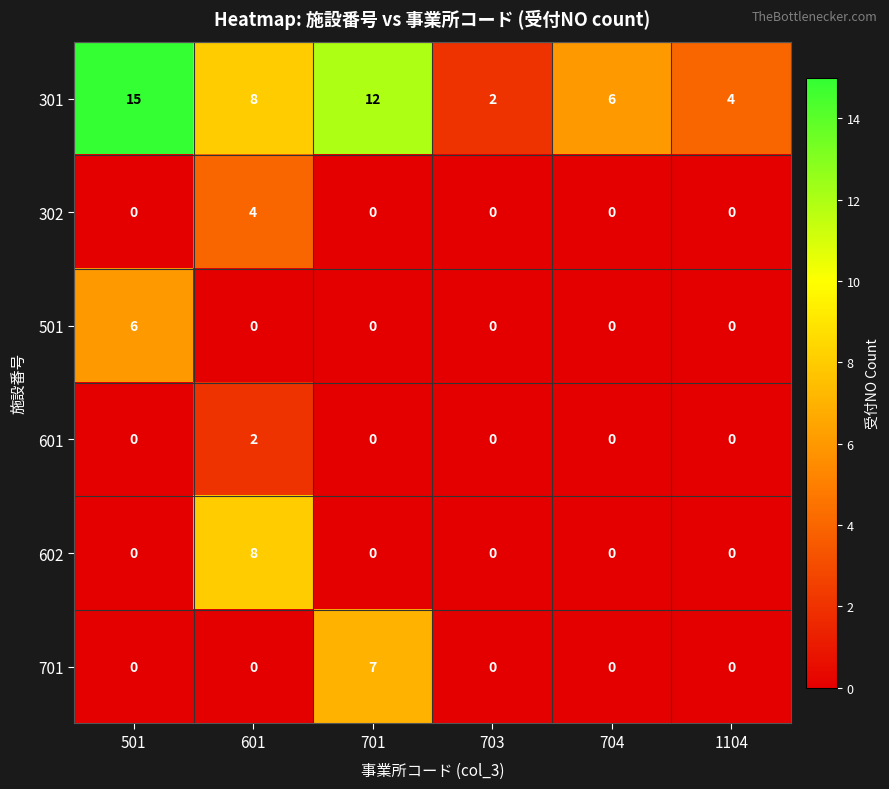

At which category is the sum across all series the highest?

601